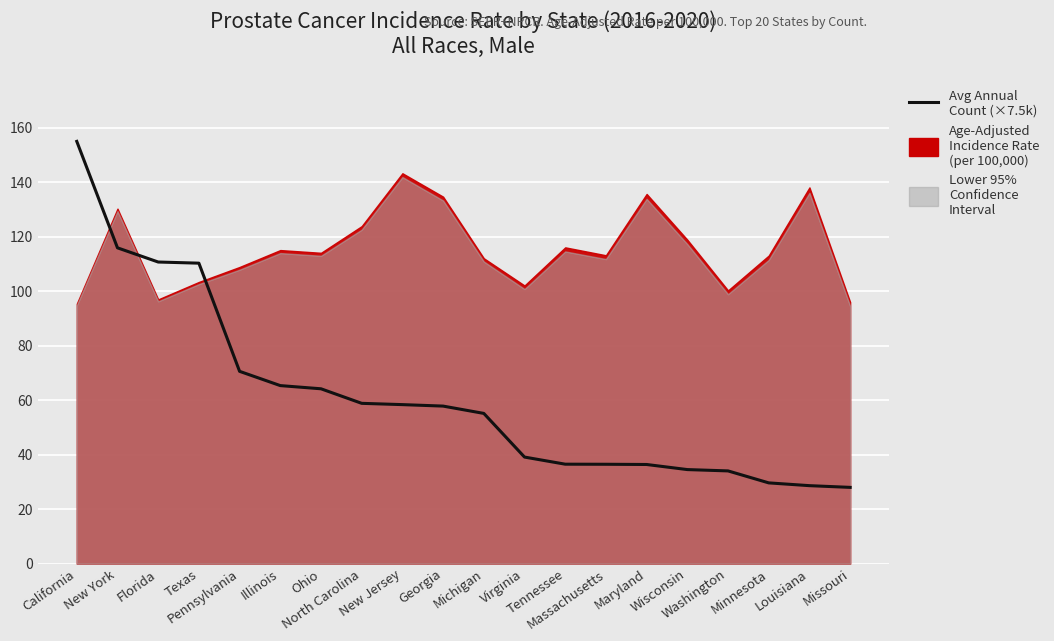

Which label corresponds to the smallest value in the chart?

Missouri